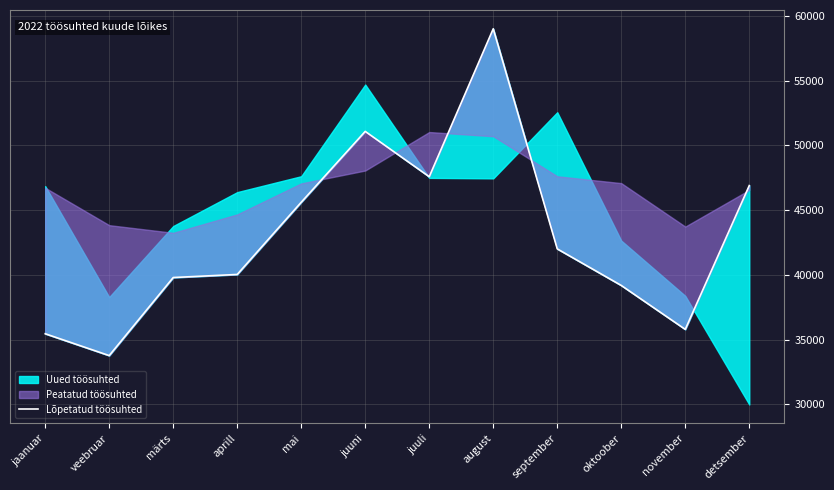

Reading left to right, what are all the values shown in this chart?

jaanuar=35457	veebruar=33771	märts=39797	aprill=40034	mai=45609	juuni=51080	juuli=47581	august=59002	september=42010	oktoober=39187	november=35795	detsember=46897